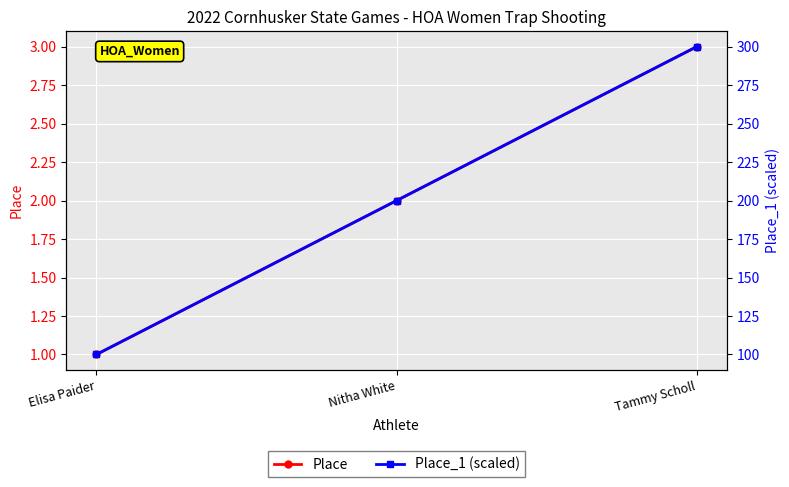

How many lines are shown in the chart?

2